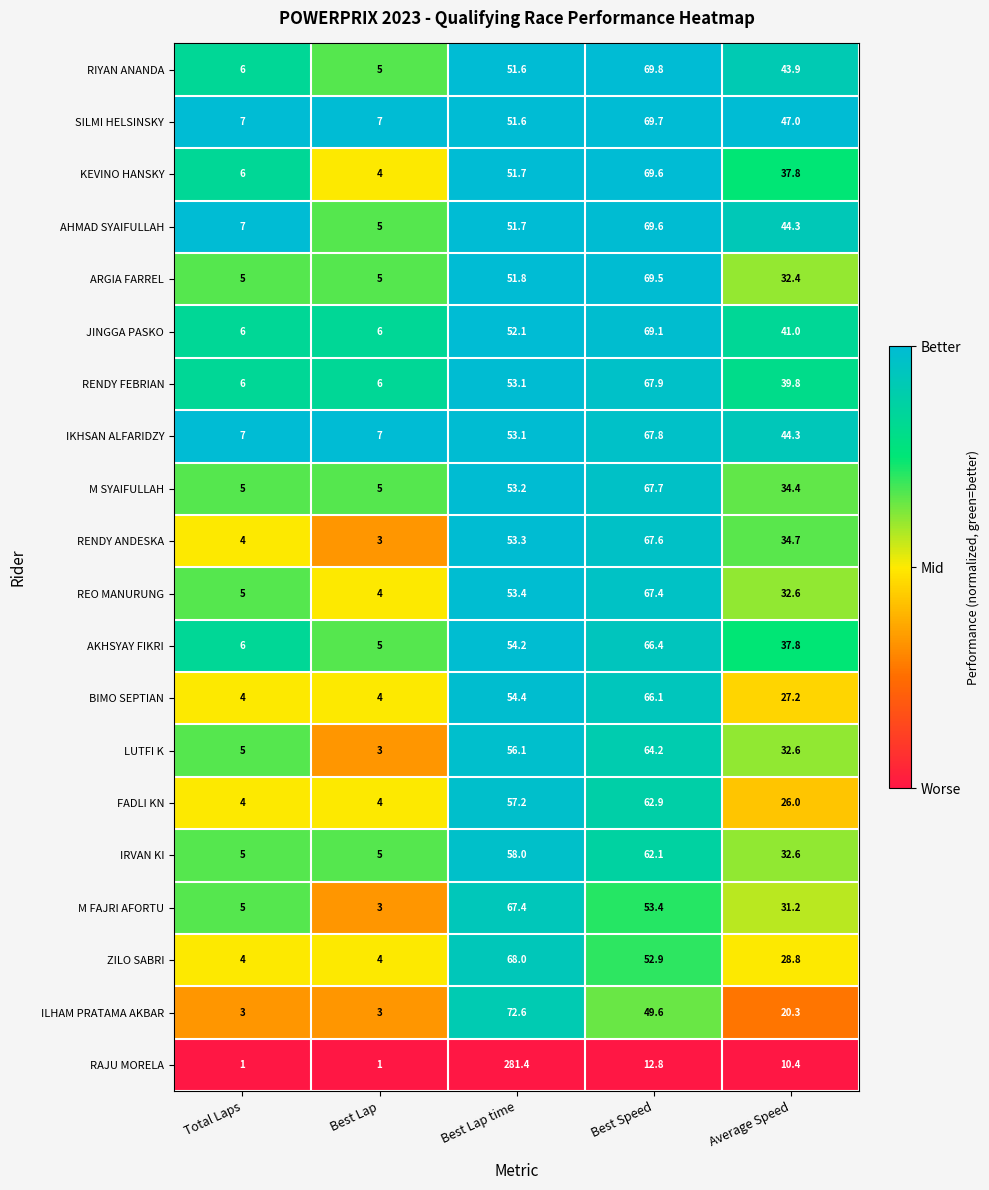

Which series has the largest total across all categories?

RAJU MORELA